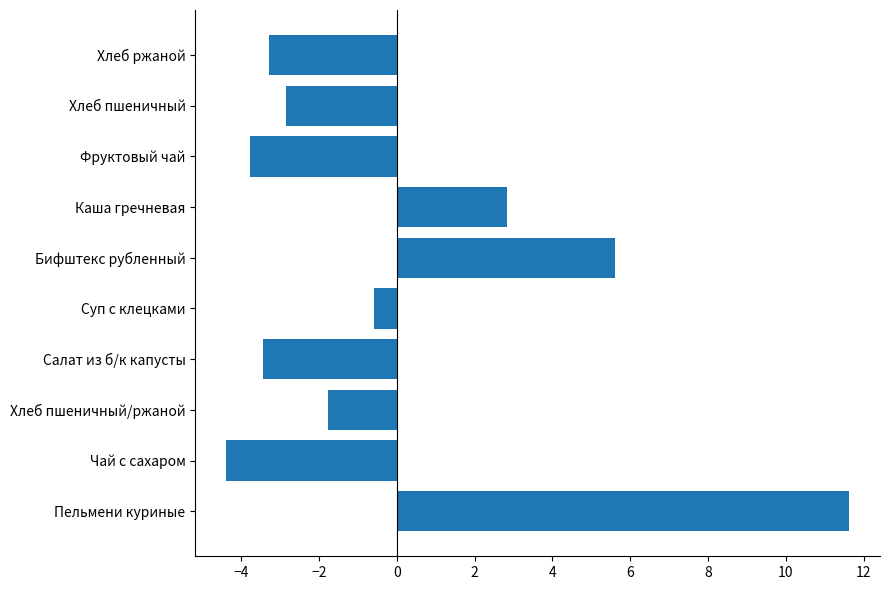

Rank the categories by value from highest to lowest.

Пельмени куриные, Бифштекс рубленный, Каша гречневая, Суп с клецками, Хлеб пшеничный/ржаной, Хлеб пшеничный, Хлеб ржаной, Салат из б/к капусты, Фруктовый чай, Чай с сахаром